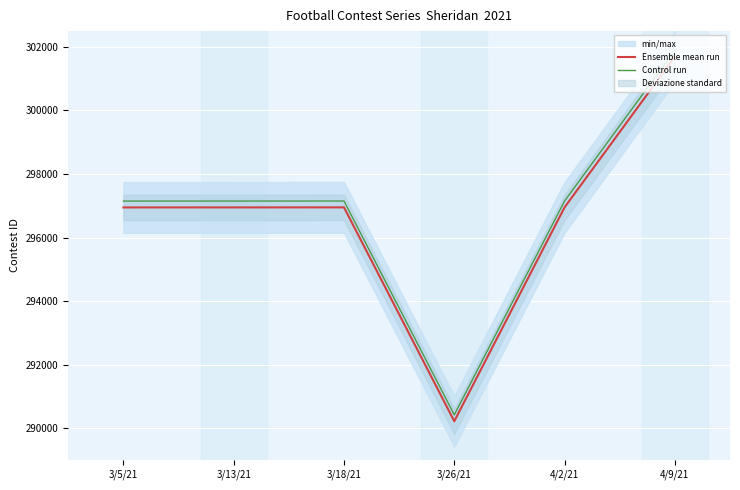

Which series has the largest total across all categories?

Control run